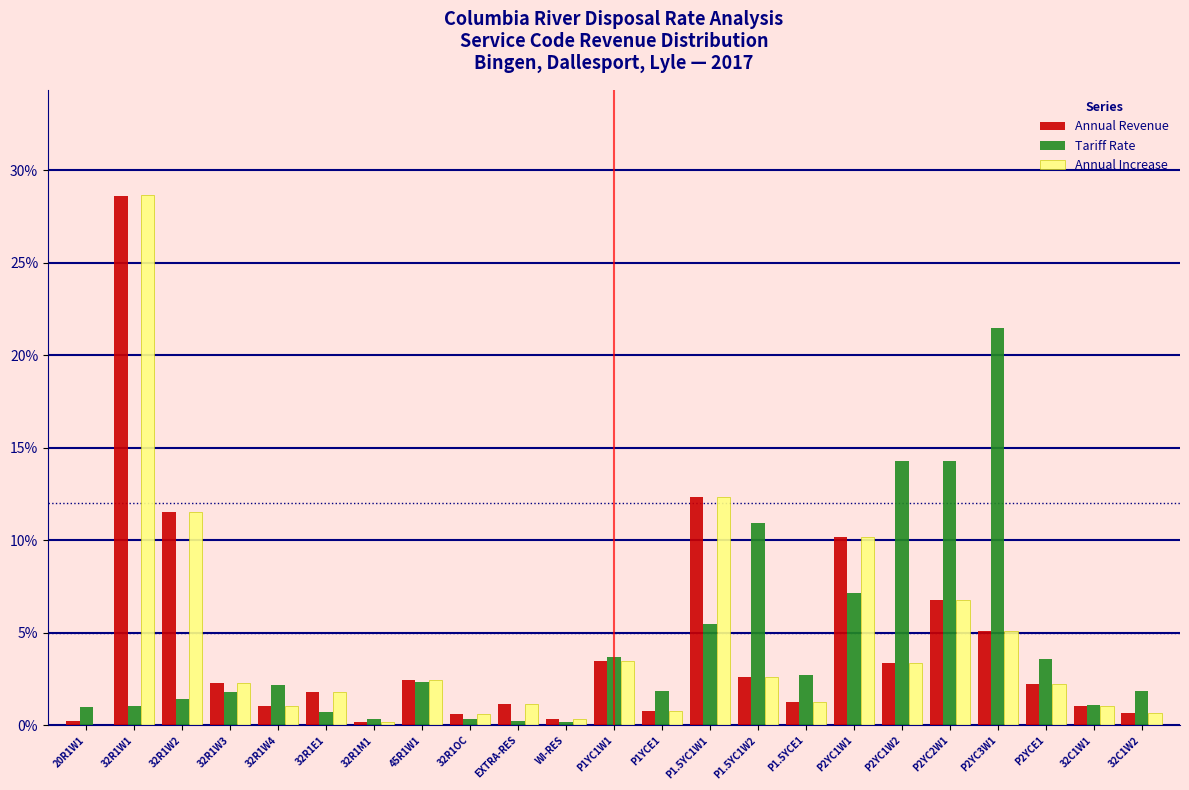

The Annual Revenue series shows 11.5 at 32R1W2. True or false?

True